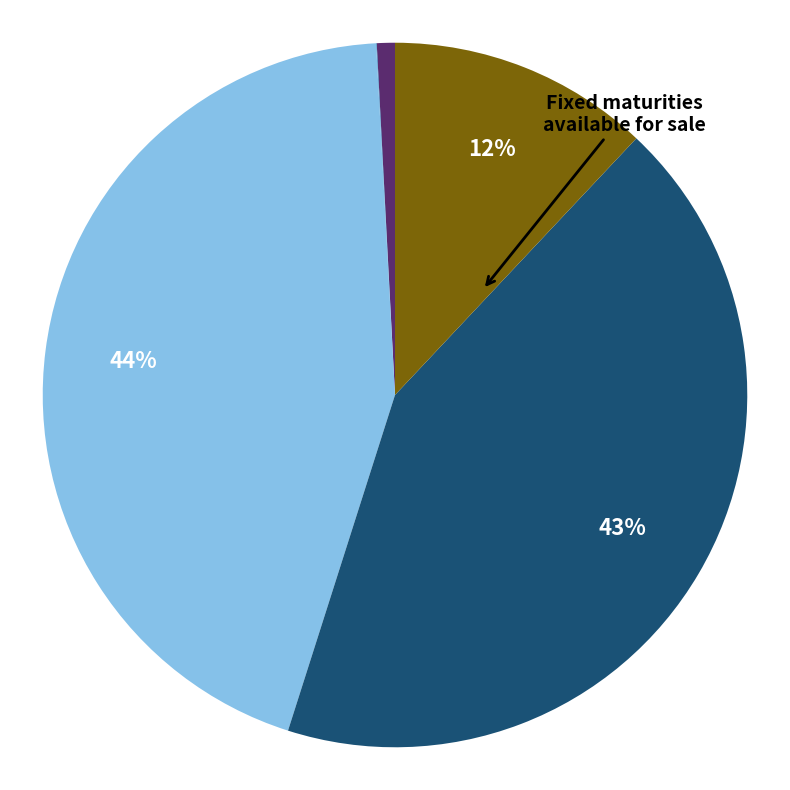

Is there any slice that represents more than half of the pie?

No